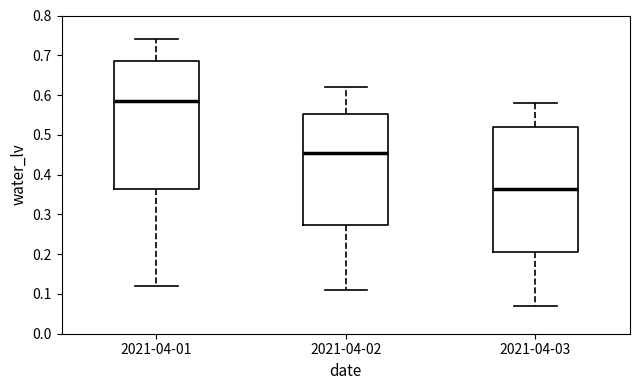

Reading left to right, transcribe this box plot: for each box, give where its median line is, the range the box spans, and where its two whiskers end, as read against the y-axis. The values are not printed on the chart, so give them approximately, as read against the axis.

2021-04-01: median 0.59, box 0.37 to 0.69, whiskers 0.12 to 0.74
2021-04-02: median 0.46, box 0.27 to 0.55, whiskers 0.11 to 0.62
2021-04-03: median 0.37, box 0.21 to 0.52, whiskers 0.07 to 0.58